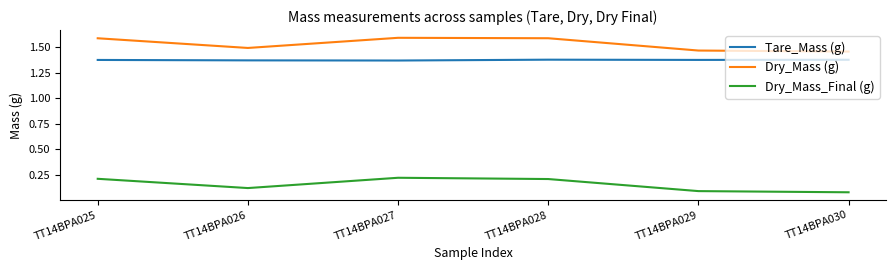

What are all the series names shown in the legend?

Tare_Mass (g), Dry_Mass (g), Dry_Mass_Final (g)